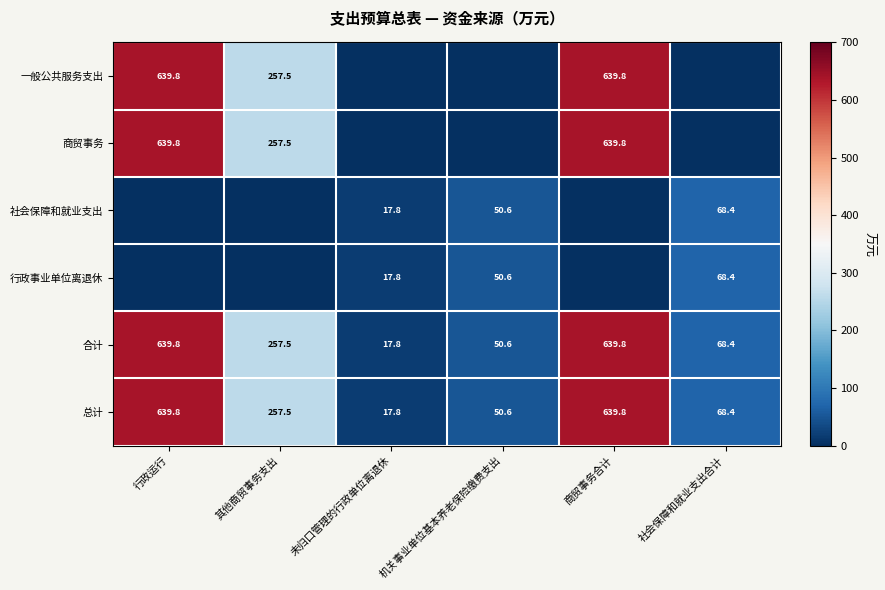

How many data points in 合计 are above 257?

3